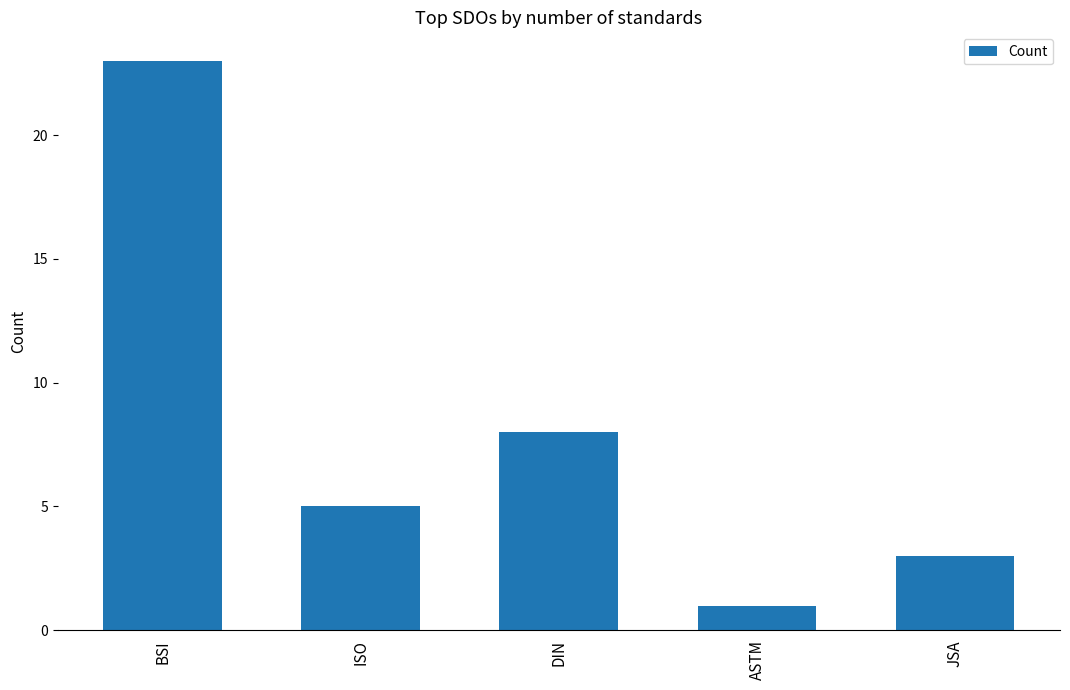

What is the label of the 1st bar from the left?

BSI